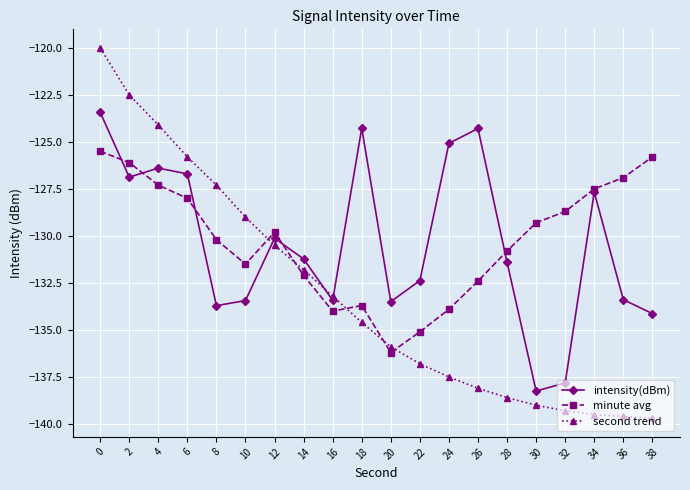

How many lines are shown in the chart?

3